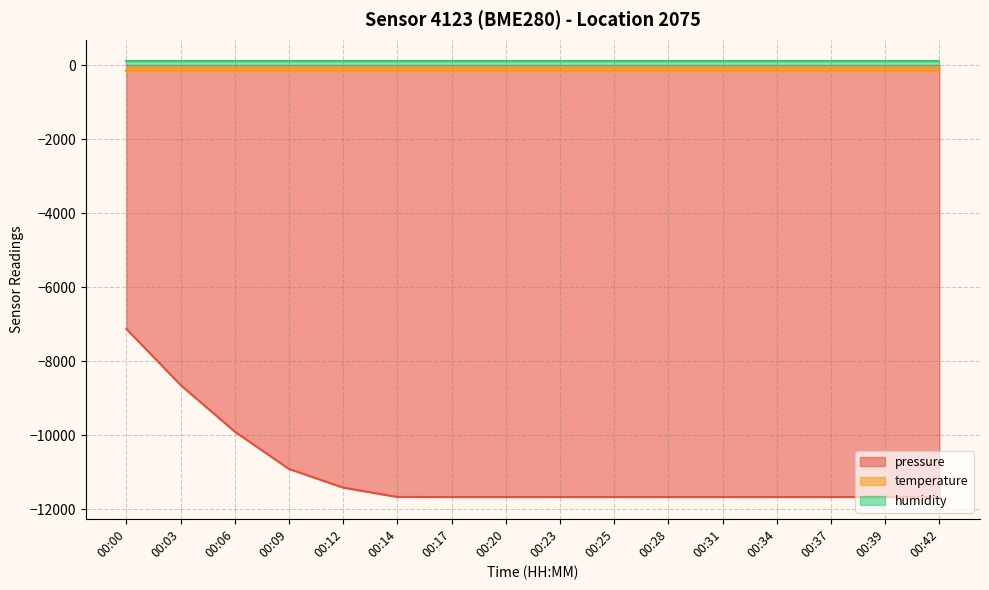

How many lines are shown in the chart?

3